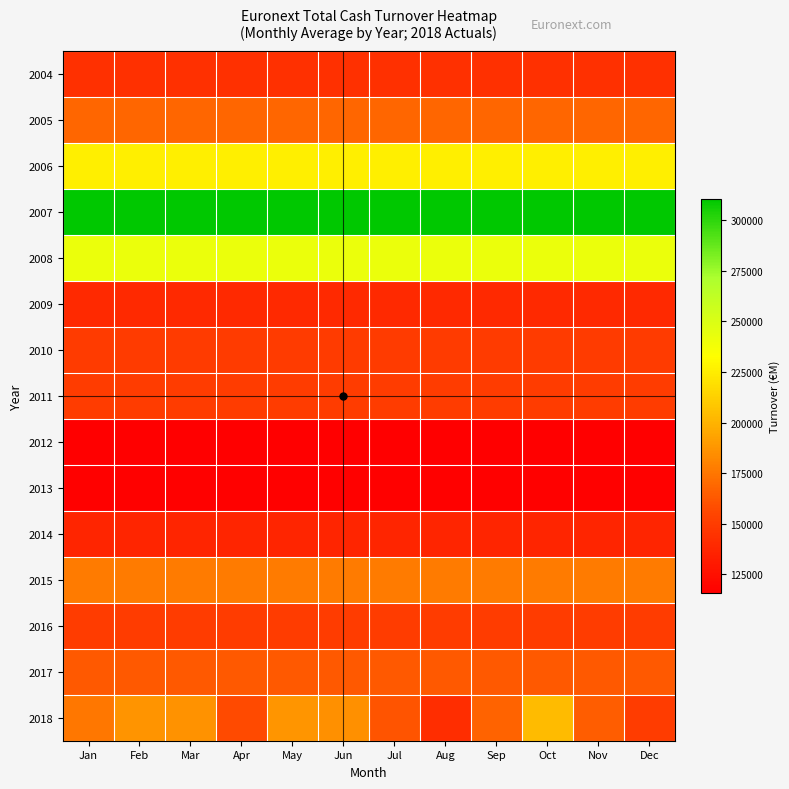

List the series in order of their peak value, highest first.

2007, 2008, 2006, 2018, 2015, 2005, 2017, 2011, 2016, 2010, 2004, 2009, 2014, 2013, 2012